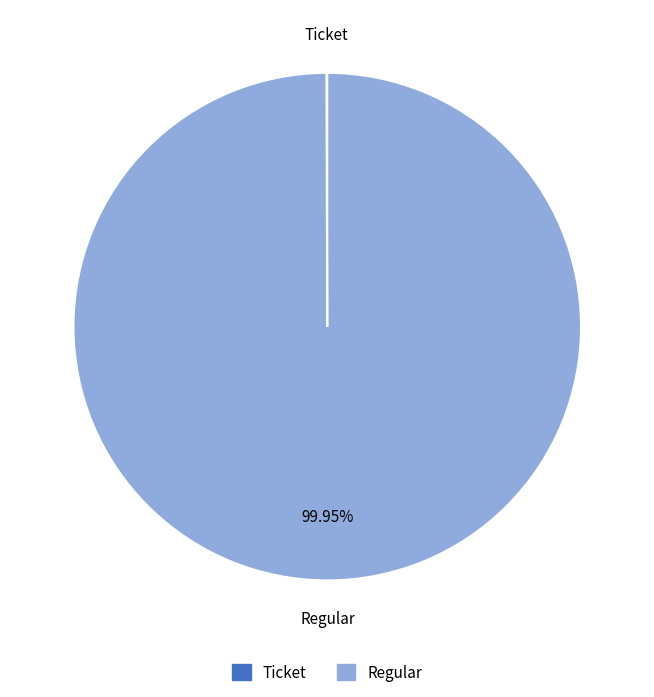

Which slice represents more than half of the pie?

Regular